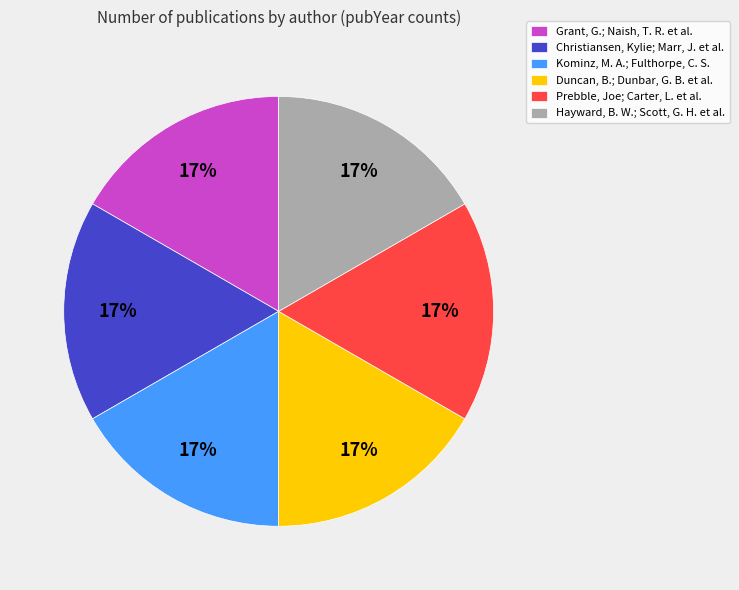

Is there a majority slice in this chart?

No